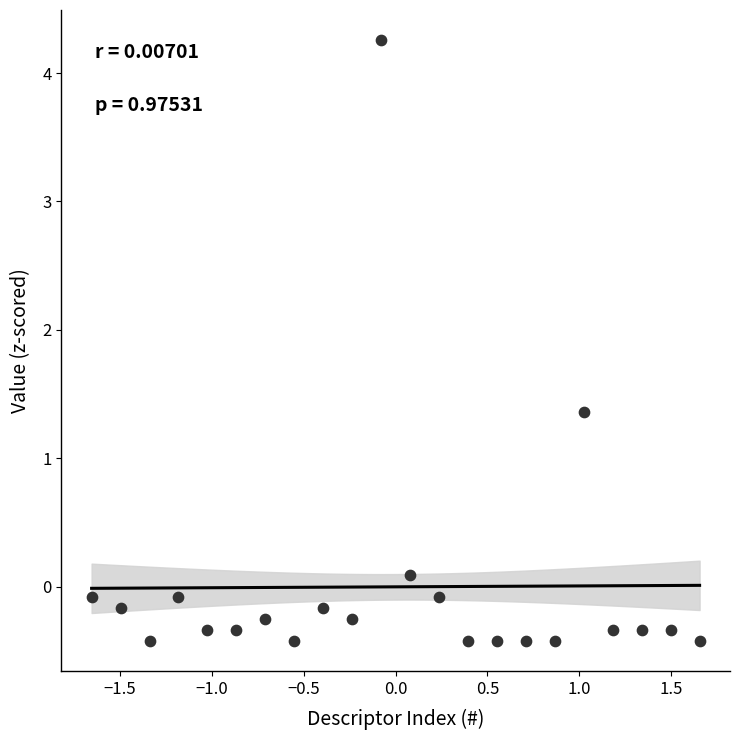

What is the range of X values (max minus min)?

3.3